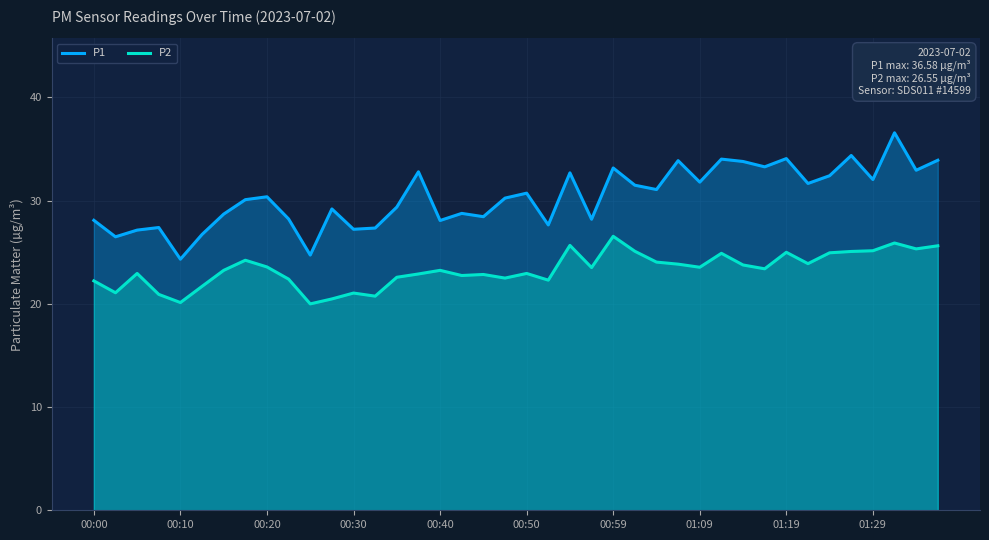

What is the average value of the P2 series?

23.3